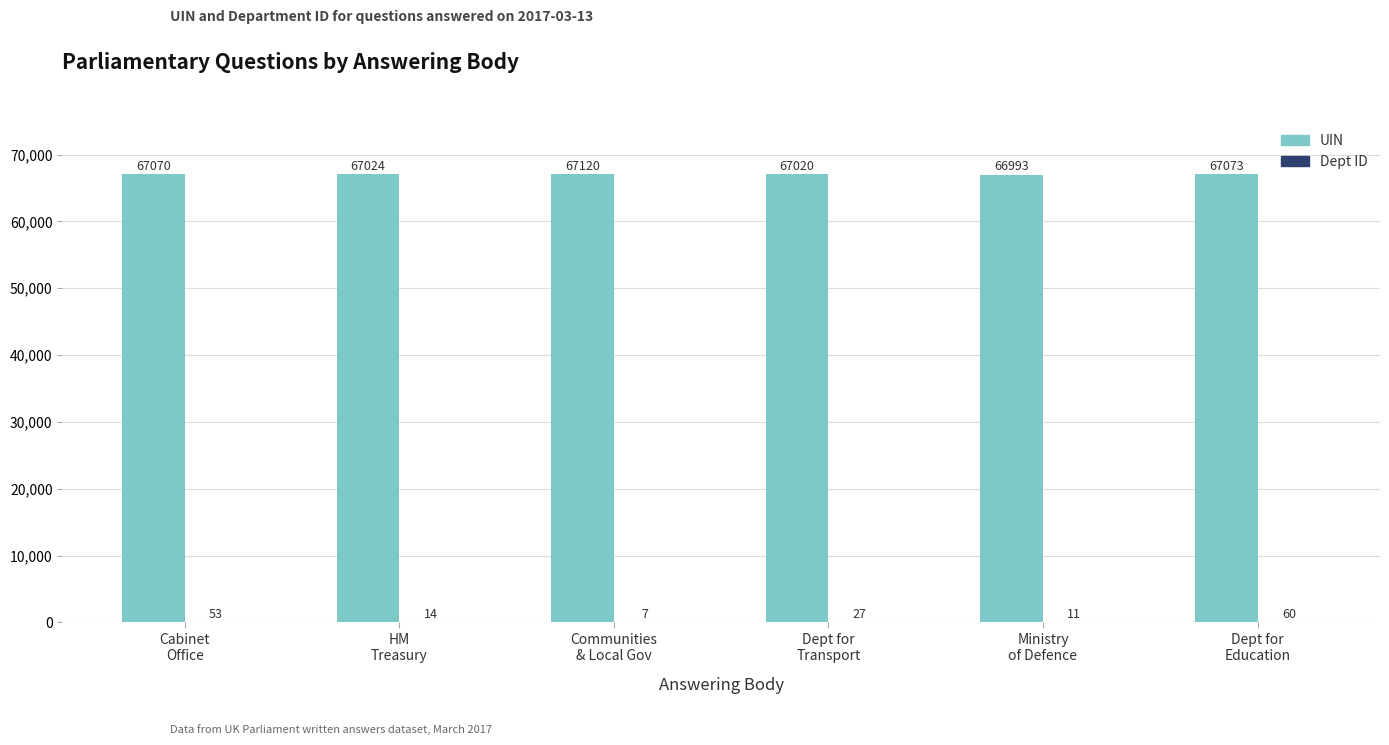

Which series has the largest total across all categories?

UIN